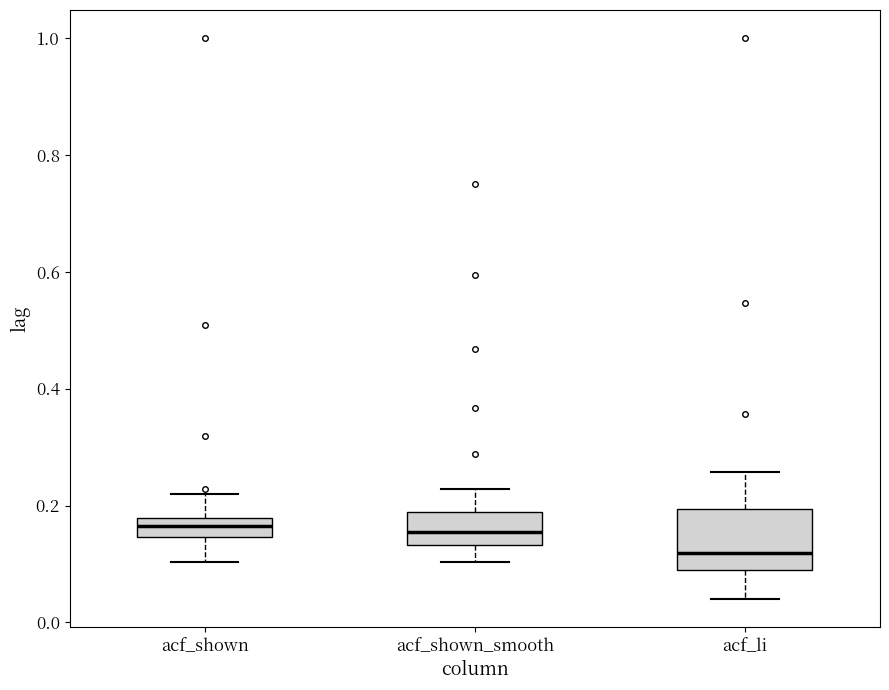

Reading left to right, read every box against the y-axis: the position of its median line, the range the box covers, and the ends of its whiskers. The values are not printed on the chart, so give them approximately, as read against the axis.

acf_shown: median 0.16, box 0.14 to 0.18, whiskers 0.10 to 0.22
acf_shown_smooth: median 0.16, box 0.14 to 0.18, whiskers 0.10 to 0.22
acf_li: median 0.12, box 0.08 to 0.20, whiskers 0.04 to 0.26